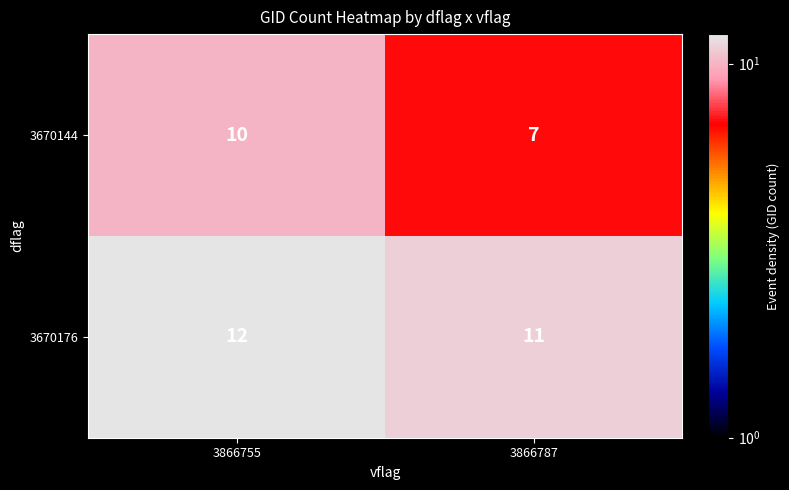

Read the 3670144 value at 3866755.

10